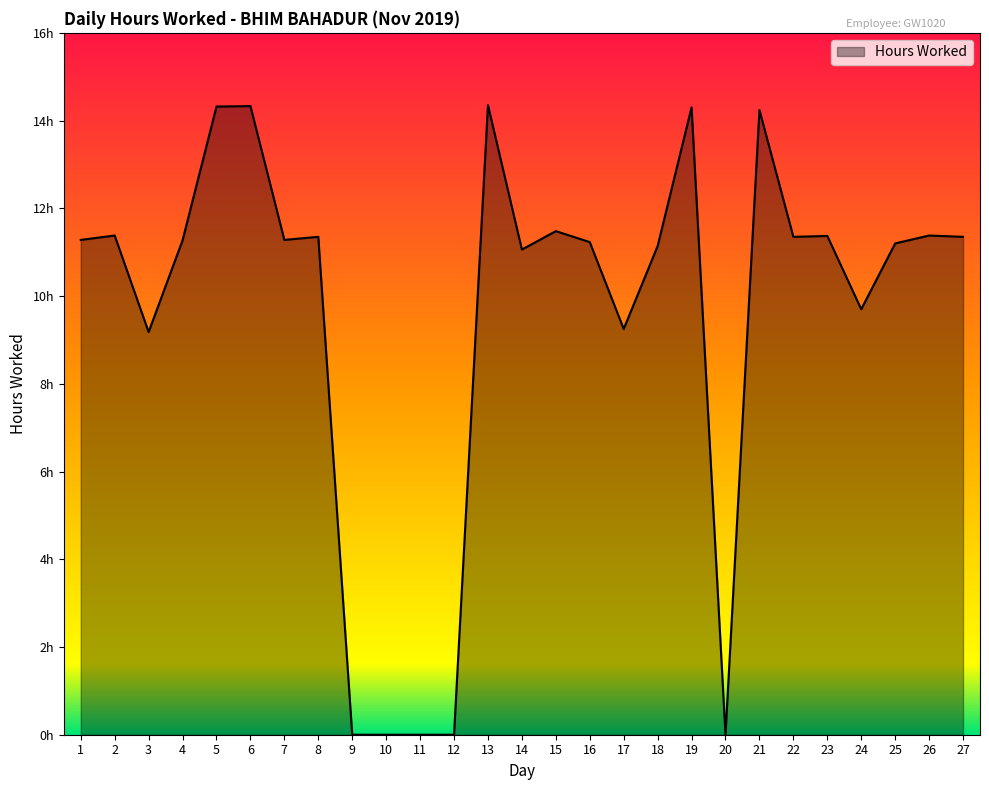

Reading left to right, list all the values displayed in this chart.

1=11.3	2=11.4	3=9.2	4=11.3	5=14.3	6=14.3	7=11.3	8=11.3	9=0.0	10=0.0	11=0.0	12=0.0	13=14.3	14=11.1	15=11.5	16=11.2	17=9.2	18=11.1	19=14.3	20=0.0	21=14.2	22=11.3	23=11.4	24=9.7	25=11.2	26=11.4	27=11.3